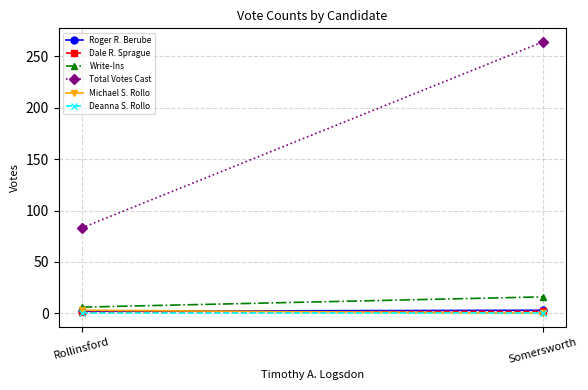

Reading right to left, list all the values displayed in this chart.

Roger R. Berube: Somersworth=3	Rollinsford=2
Dale R. Sprague: Somersworth=2	Rollinsford=1
Write-Ins: Somersworth=16	Rollinsford=6
Total Votes Cast: Somersworth=264	Rollinsford=83
Michael S. Rollo: Somersworth=0	Rollinsford=3
Deanna S. Rollo: Somersworth=0	Rollinsford=0